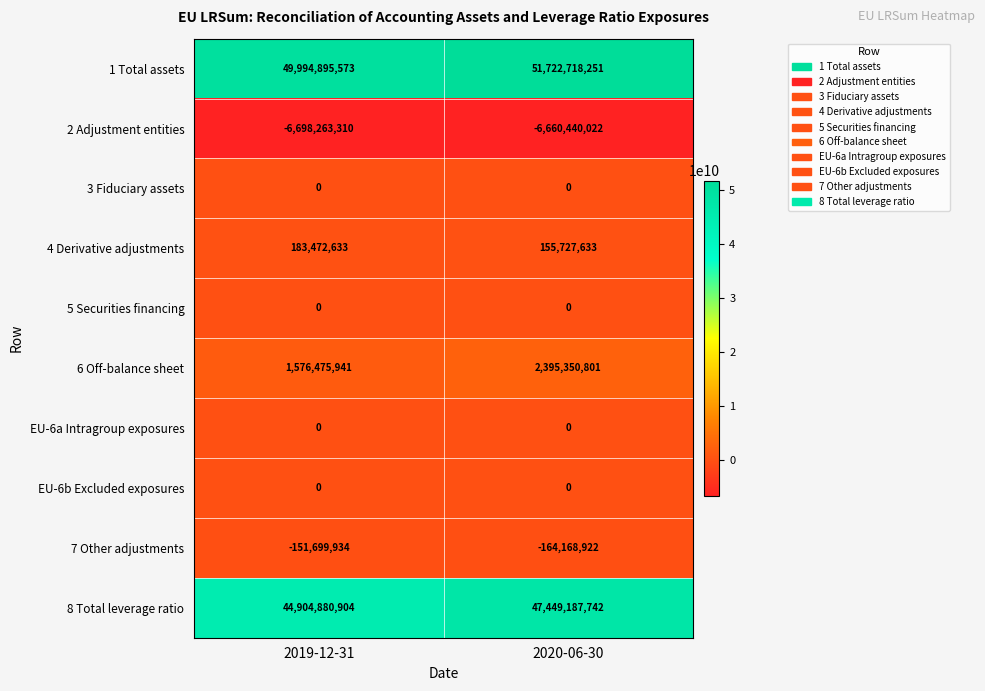

What is the total value across all series at 2019-12-31?

89809761807